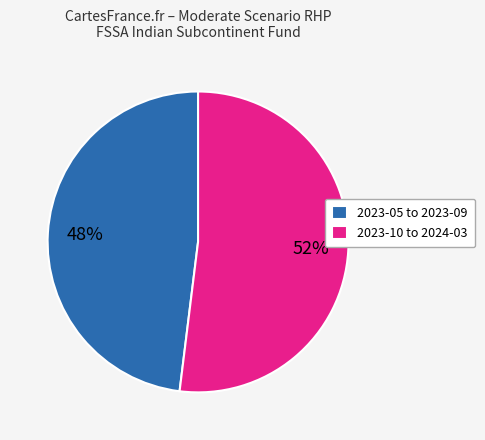

How many segments does this pie chart have?

2